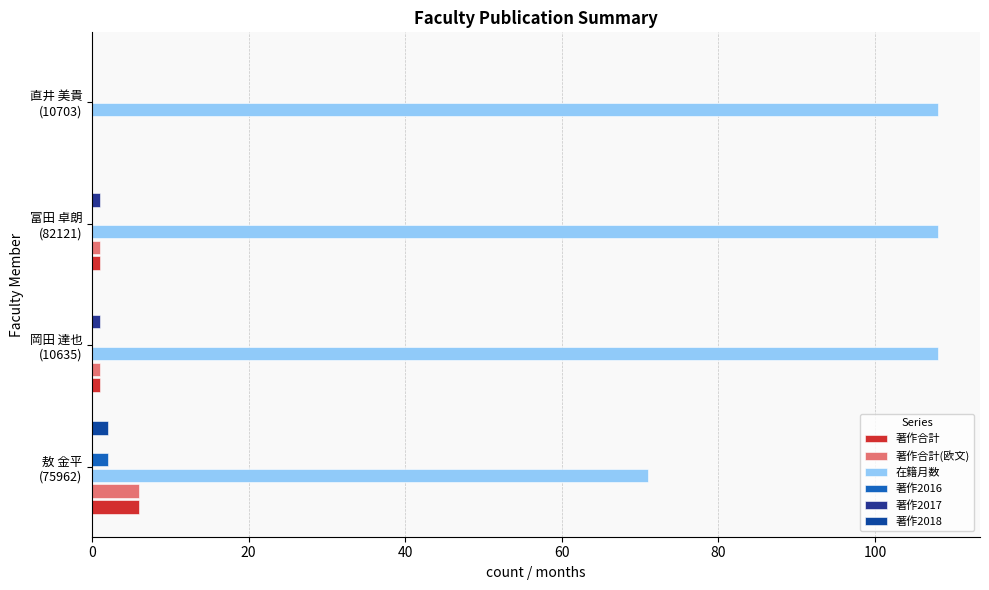

How many distinct data groups are displayed?

6